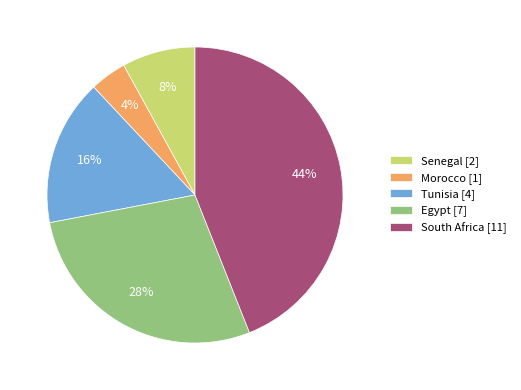

Is there any slice that represents more than half of the pie?

No